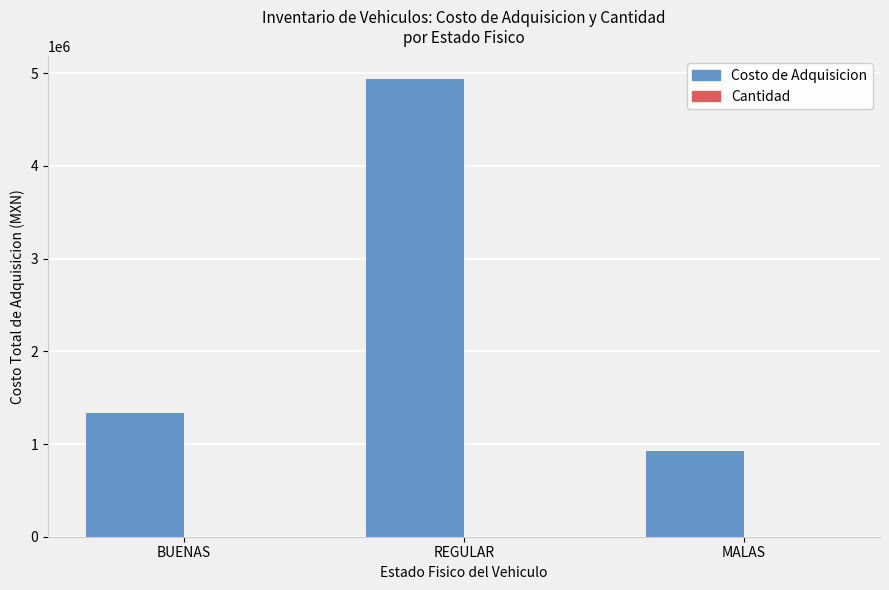

What is the greatest value displayed?

4932887.5